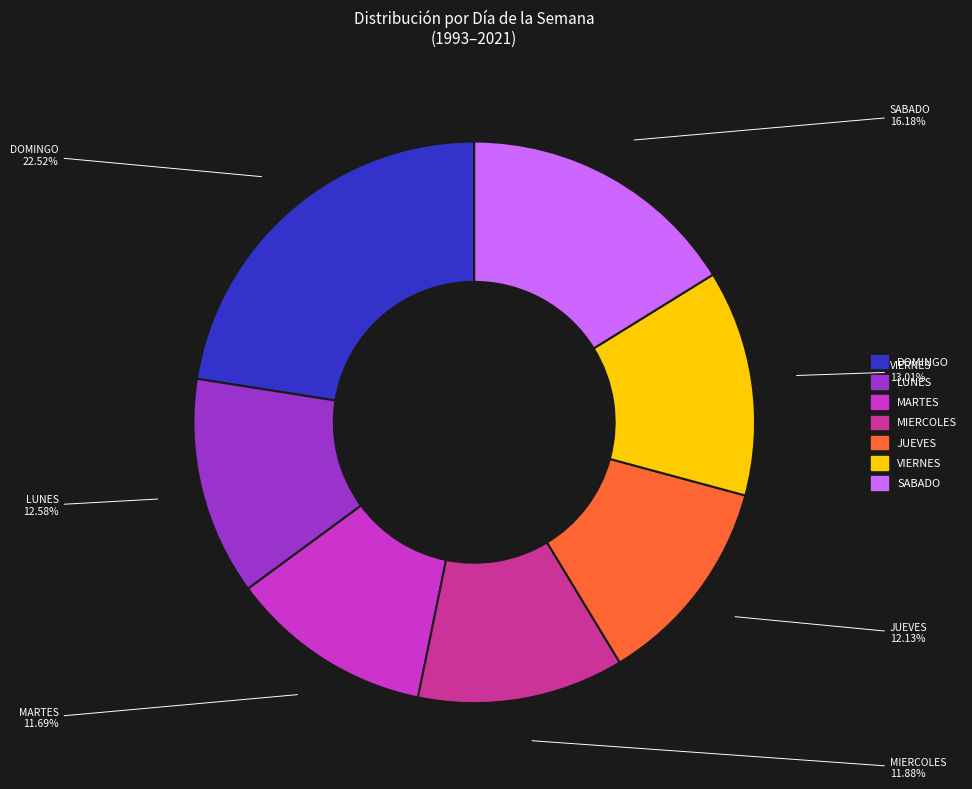

What is the total percentage of DOMINGO and VIERNES?

35.5%